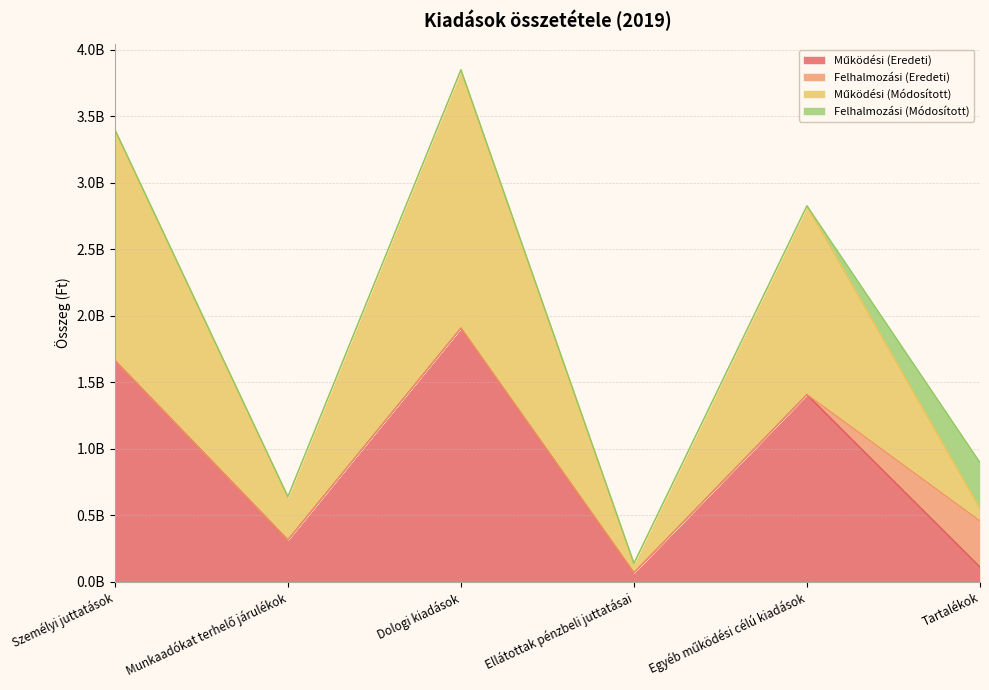

What is the label of the 2nd point from the left?

Munkaadókat terhelő járulékok